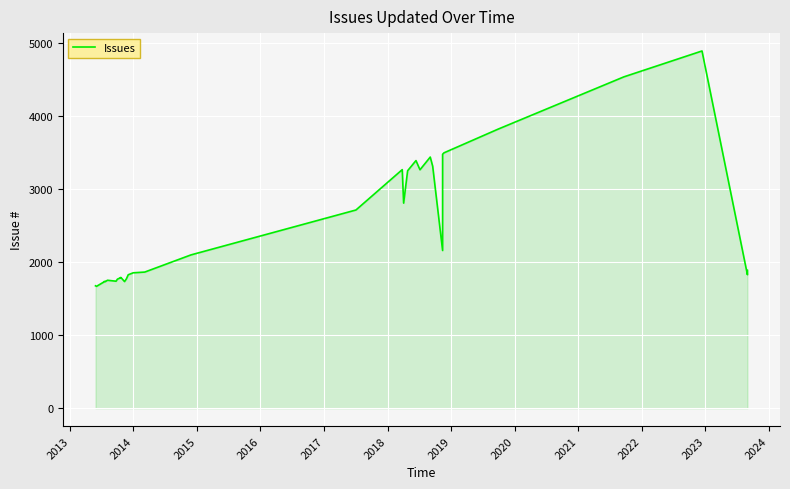

What is the value of the 7th point from the left?

1734